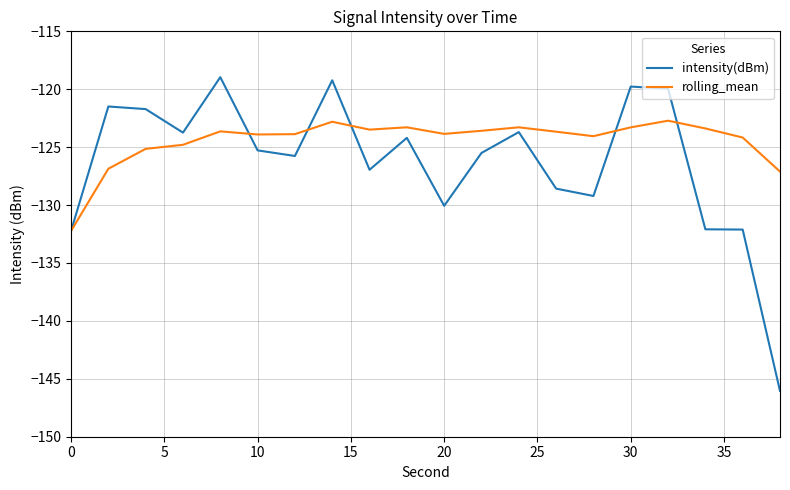

What is the maximum value shown in the chart?

-119.0